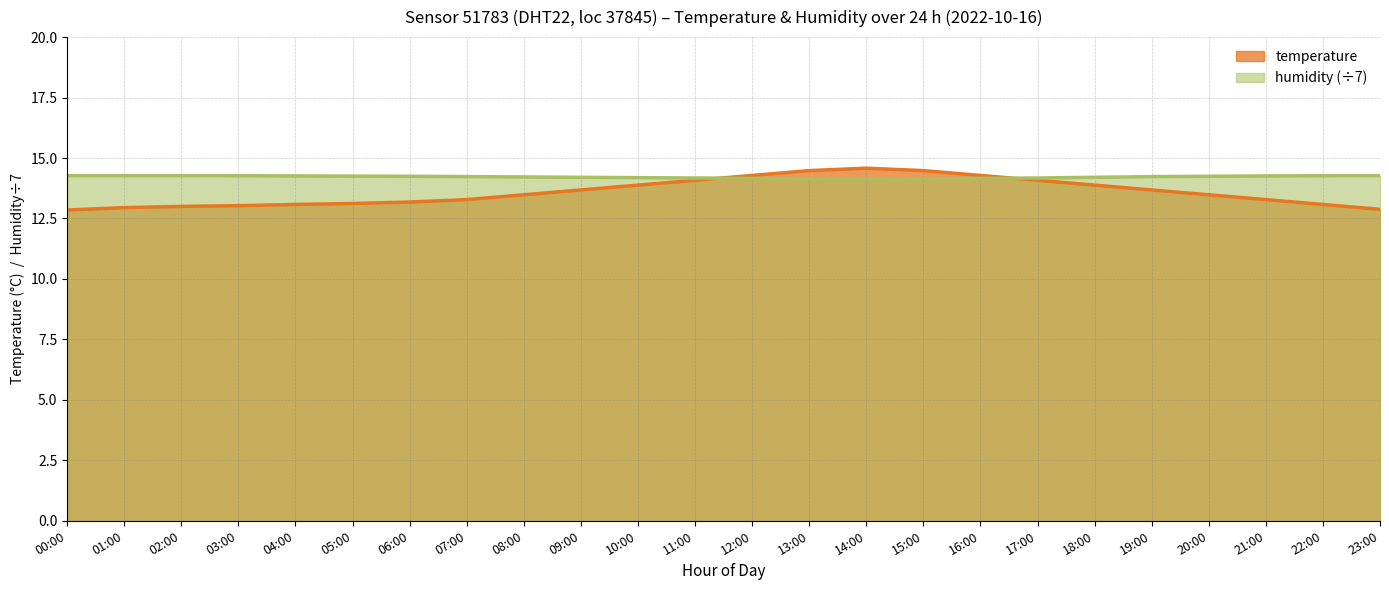

Reading left to right, extract all data points from this chart.

temperature: 00:00=12.8	01:00=12.9	02:00=13.0	03:00=13.0	04:00=13.1	05:00=13.1	06:00=13.2	07:00=13.3	08:00=13.5	09:00=13.7	10:00=13.9	11:00=14.1	12:00=14.3	13:00=14.5	14:00=14.6	15:00=14.5	16:00=14.3	17:00=14.1	18:00=13.9	19:00=13.7	20:00=13.5	21:00=13.3	22:00=13.1	23:00=12.9
humidity: 00:00=14.3	01:00=14.3	02:00=14.3	03:00=14.3	04:00=14.3	05:00=14.3	06:00=14.2	07:00=14.2	08:00=14.2	09:00=14.2	10:00=14.2	11:00=14.2	12:00=14.2	13:00=14.1	14:00=14.1	15:00=14.1	16:00=14.2	17:00=14.2	18:00=14.2	19:00=14.2	20:00=14.2	21:00=14.3	22:00=14.3	23:00=14.3